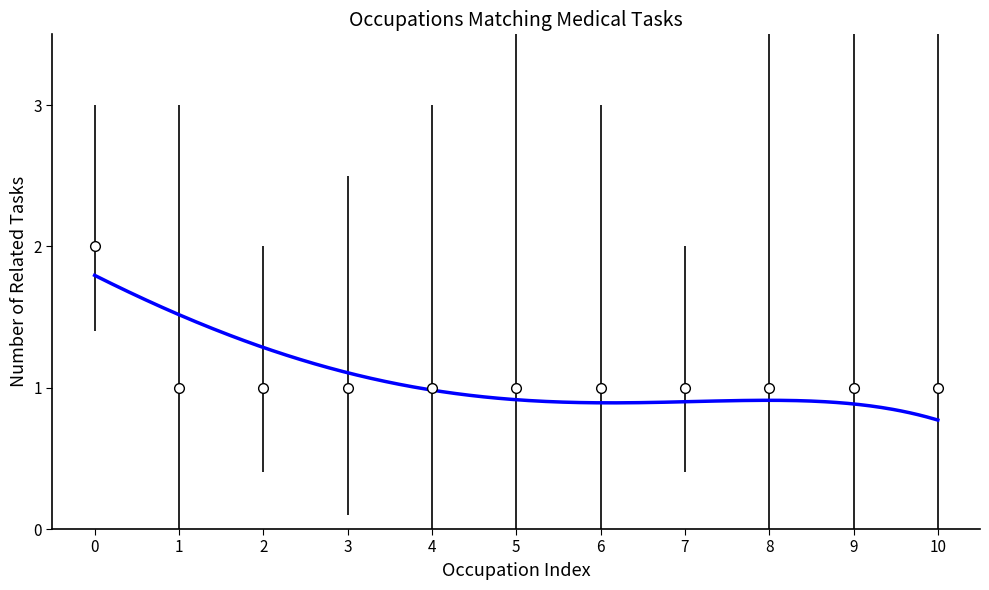

Does the chart have visible grid lines?

No